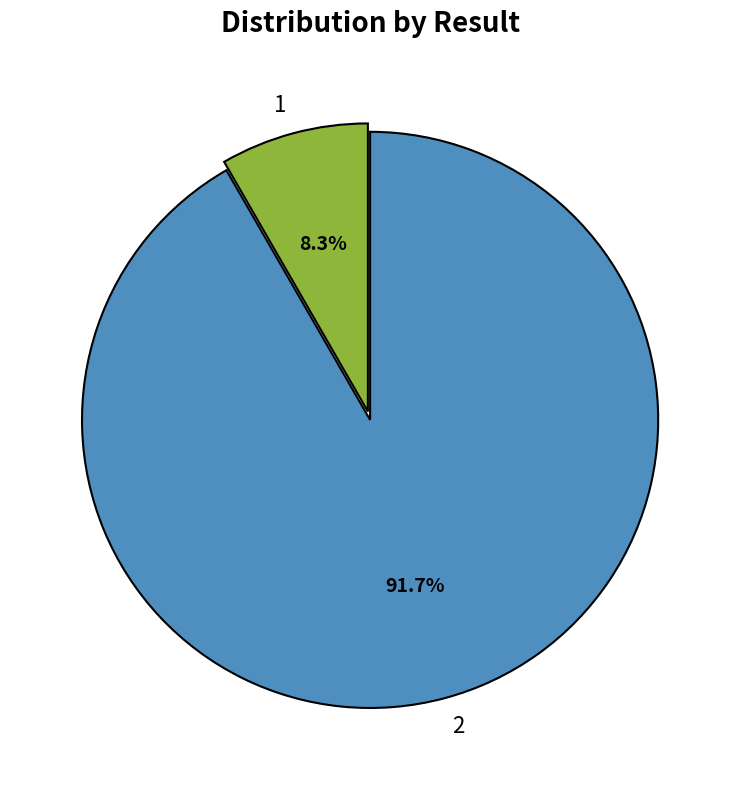

Count the number of slices in the pie.

2